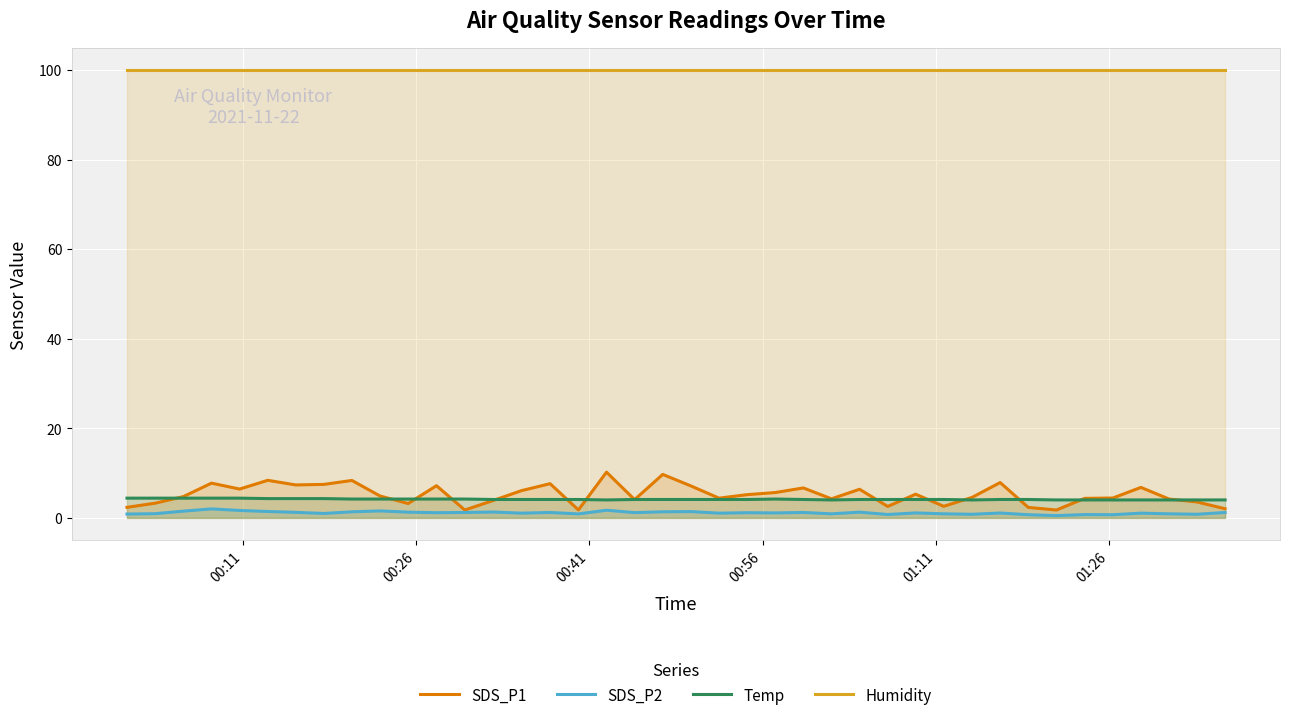

Which series has the widest spread of values?

SDS_P1